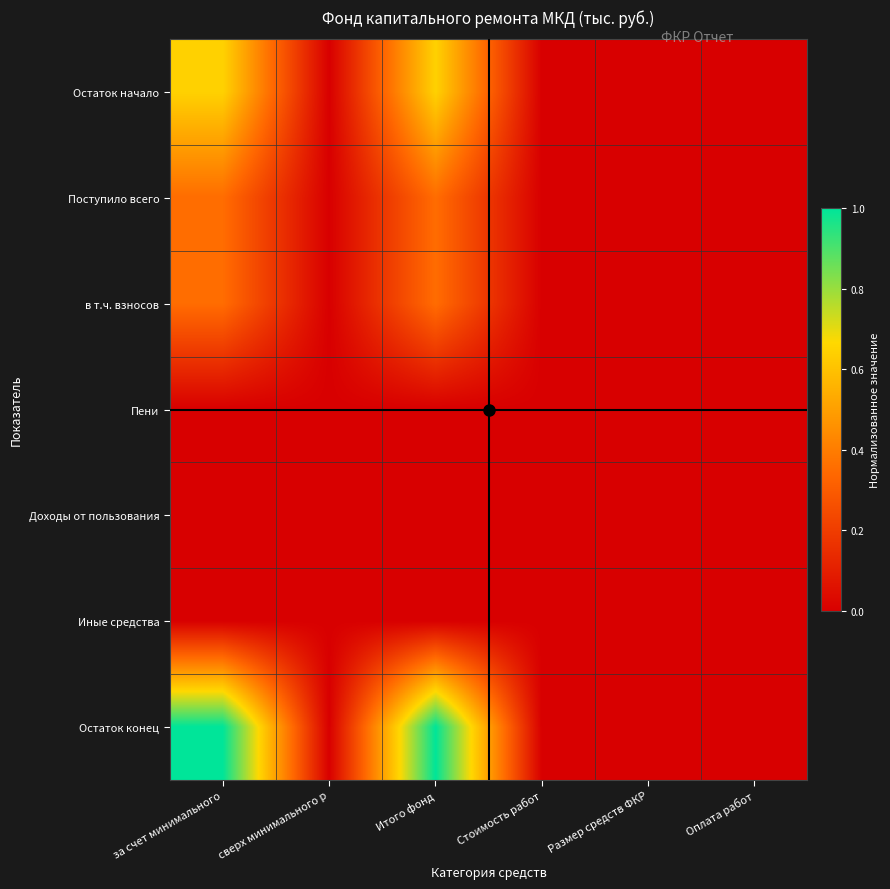

Reading left to right, list all the values displayed in this chart.

Остаток начало: за счет минимального=0.6	сверх минимального р=0.0	Итого фонд=0.6	Стоимость работ=0.0	Размер средств ФКР=0.0	Оплата работ=0.0
Поступило всего: за счет минимального=0.4	сверх минимального р=0.0	Итого фонд=0.4	Стоимость работ=0.0	Размер средств ФКР=0.0	Оплата работ=0.0
в т.ч. взносов: за счет минимального=0.4	сверх минимального р=0.0	Итого фонд=0.4	Стоимость работ=0.0	Размер средств ФКР=0.0	Оплата работ=0.0
Пени: за счет минимального=0.0	сверх минимального р=0.0	Итого фонд=0.0	Стоимость работ=0.0	Размер средств ФКР=0.0	Оплата работ=0.0
Доходы от пользования: за счет минимального=0.0	сверх минимального р=0.0	Итого фонд=0.0	Стоимость работ=0.0	Размер средств ФКР=0.0	Оплата работ=0.0
Иные средства: за счет минимального=0.0	сверх минимального р=0.0	Итого фонд=0.0	Стоимость работ=0.0	Размер средств ФКР=0.0	Оплата работ=0.0
Остаток конец: за счет минимального=1.0	сверх минимального р=0.0	Итого фонд=1.0	Стоимость работ=0.0	Размер средств ФКР=0.0	Оплата работ=0.0